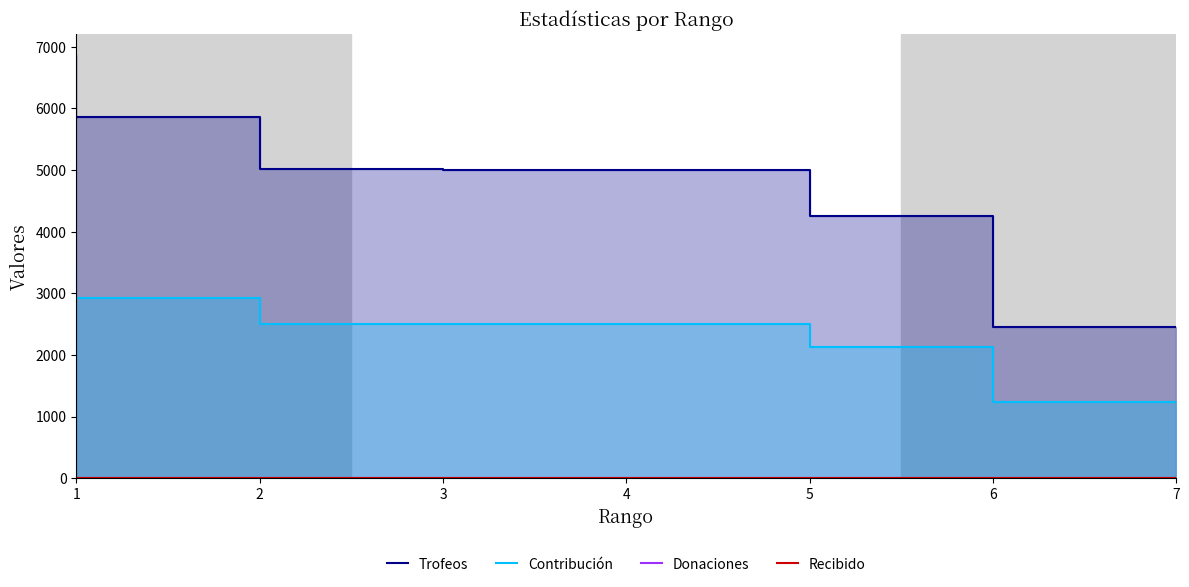

Reading right to left, what are all the values shown in this chart?

Trofeos: 2458	4251	5000	5001	5012	5857	6869
Contribución: 1229	2125	2500	2500	2506	2928	3434
Donaciones: 0	0	0	0	0	0	0
Recibido: 0	0	0	0	0	0	0